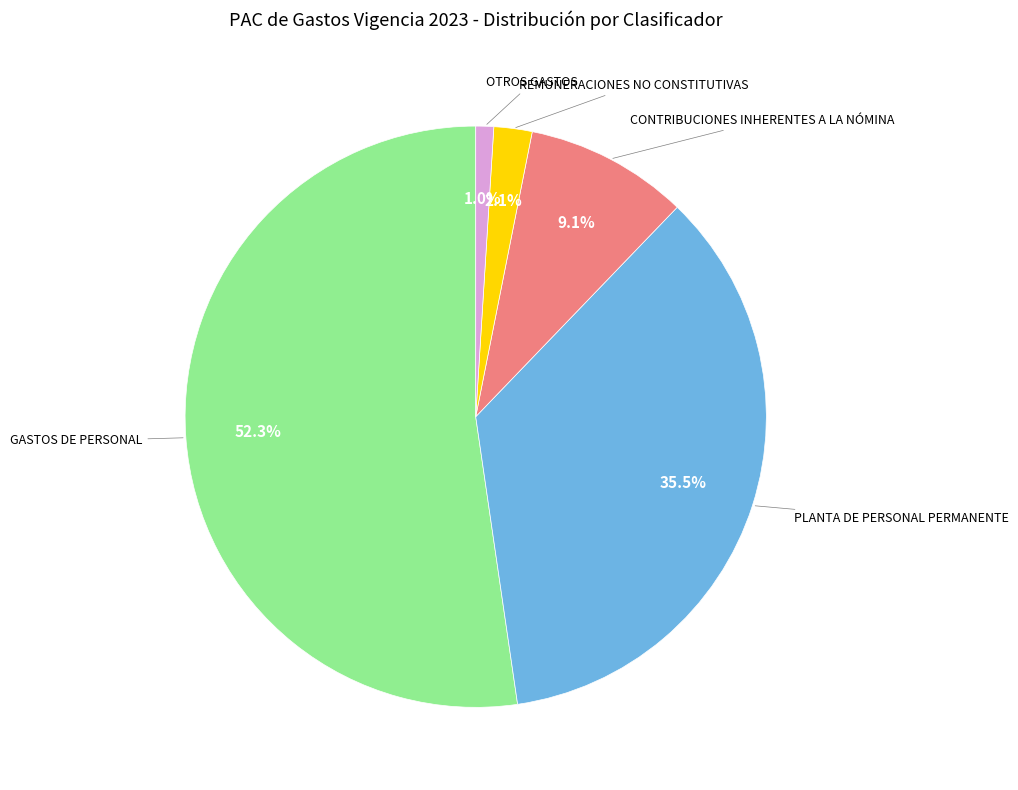

What is the total percentage of PLANTA DE PERSONAL PERMANENTE and CONTRIBUCIONES INHERENTES A LA NÓMINA?

44.6%